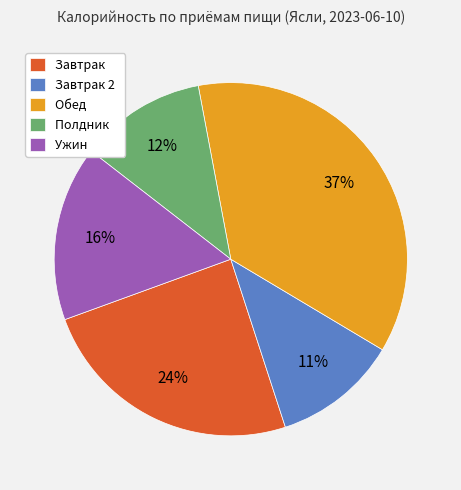

Is the sum of Ужин and Обед greater than half?

Yes